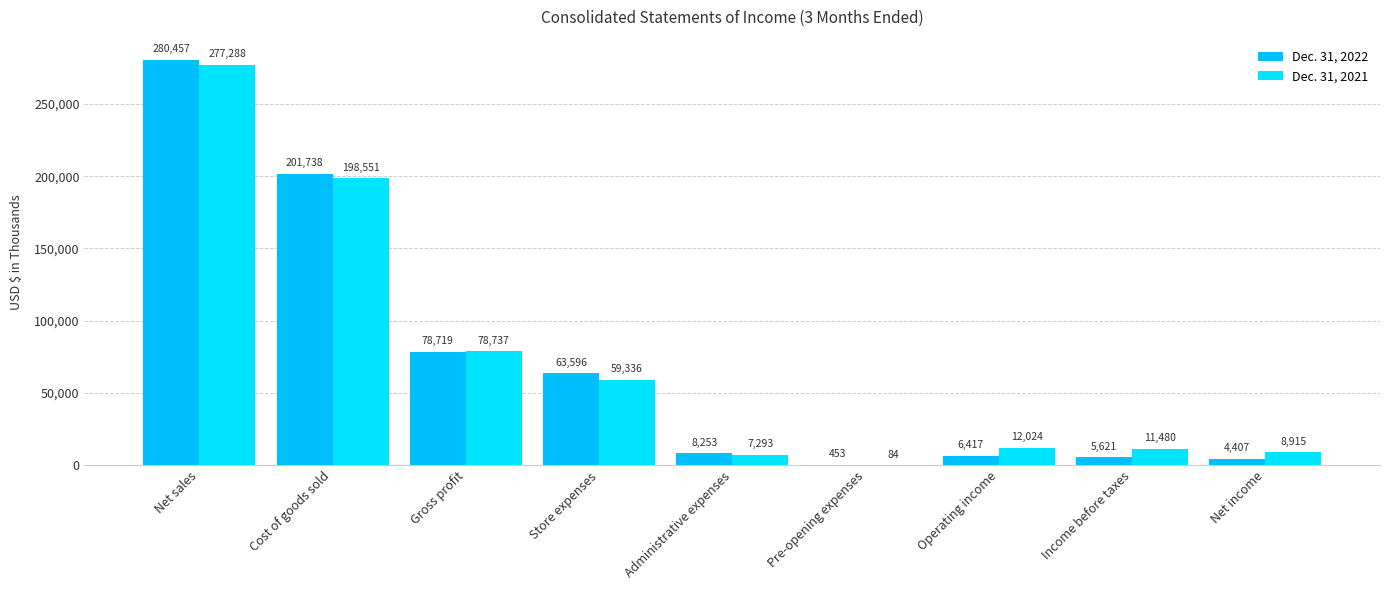

Reading left to right, extract all data points from this chart.

Dec. 31, 2022: Net sales=280457	Cost of goods sold=201738	Gross profit=78719	Store expenses=63596	Administrative expenses=8253	Pre-opening expenses=453	Operating income=6417	Income before taxes=5621	Net income=4407
Dec. 31, 2021: Net sales=277288	Cost of goods sold=198551	Gross profit=78737	Store expenses=59336	Administrative expenses=7293	Pre-opening expenses=84	Operating income=12024	Income before taxes=11480	Net income=8915